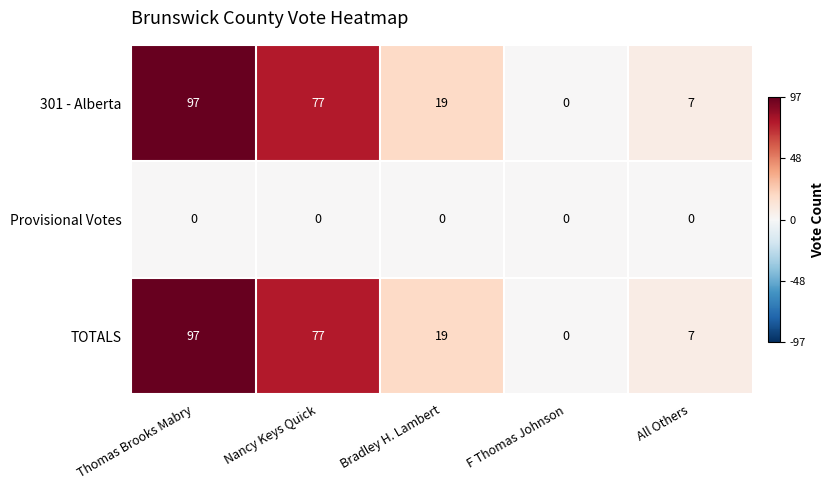

Reading left to right, transcribe all the data shown in this chart.

301 - Alberta: Thomas Brooks Mabry=97	Nancy Keys Quick=77	Bradley H. Lambert=19	F Thomas Johnson=0	All Others=7
Provisional Votes: Thomas Brooks Mabry=0	Nancy Keys Quick=0	Bradley H. Lambert=0	F Thomas Johnson=0	All Others=0
TOTALS: Thomas Brooks Mabry=97	Nancy Keys Quick=77	Bradley H. Lambert=19	F Thomas Johnson=0	All Others=7